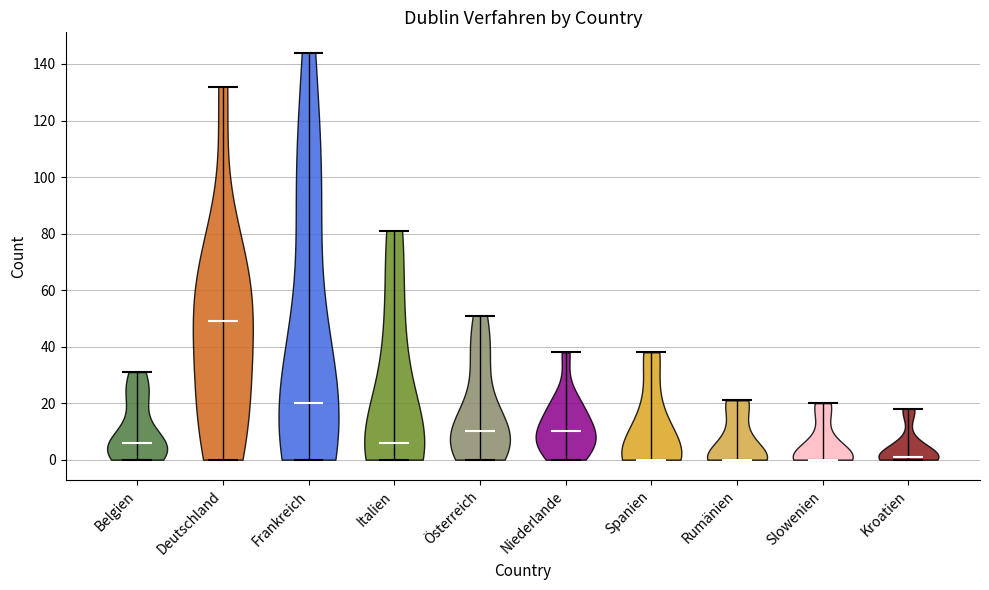

What is the lowest point the violin for Niederlande reaches on the y-axis? The values are not printed on the chart, so give them approximately, as read against the axis.

0